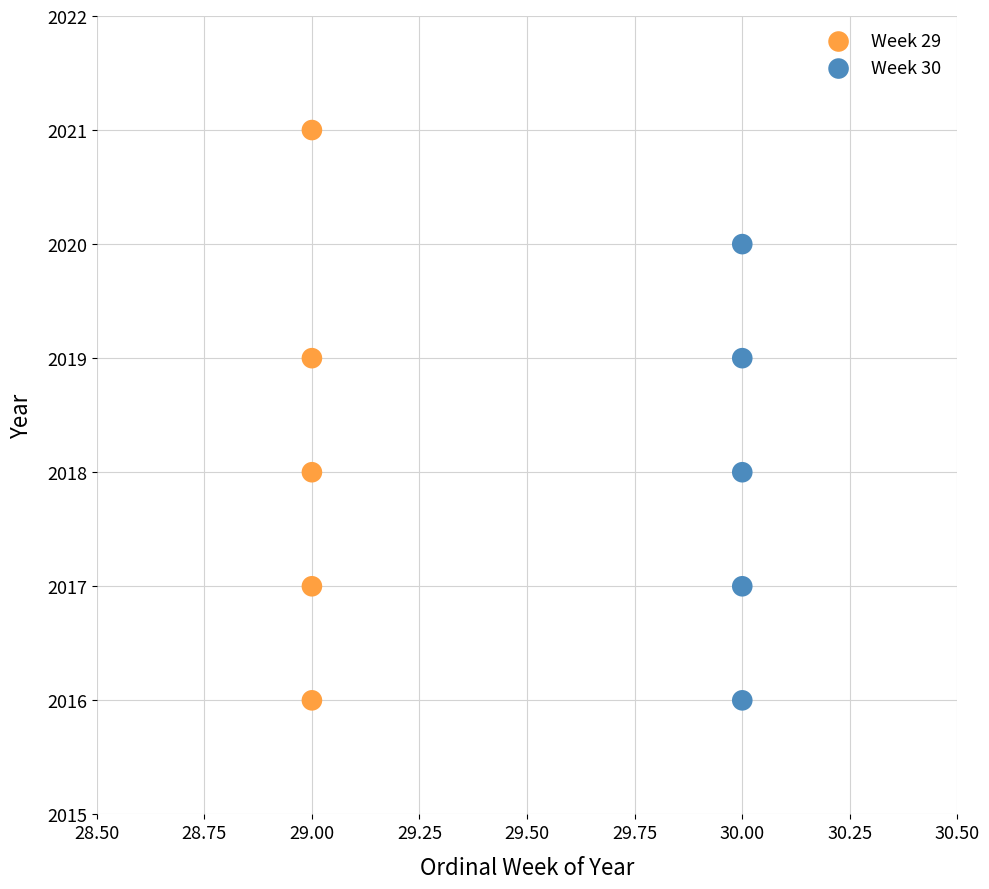

Which series reaches the maximum Y coordinate?

Week 29